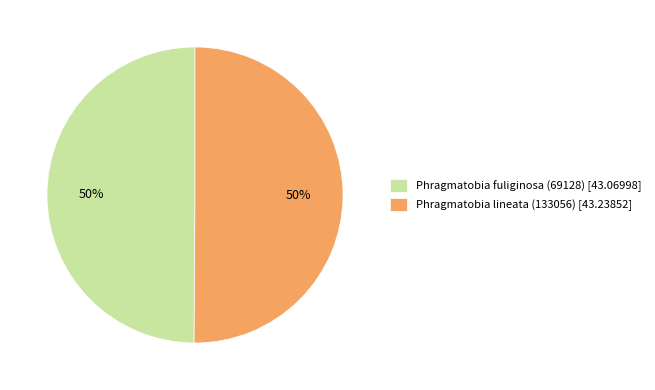

To the nearest percent, what is the average slice percentage?

50%